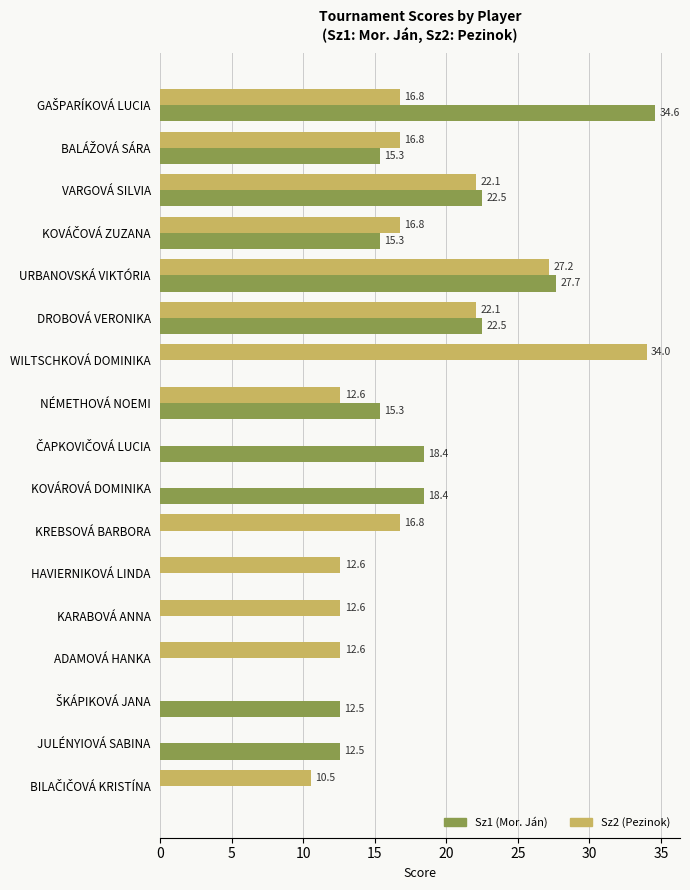

What is the average value of the Sz2 (Pezinok) series?

13.7